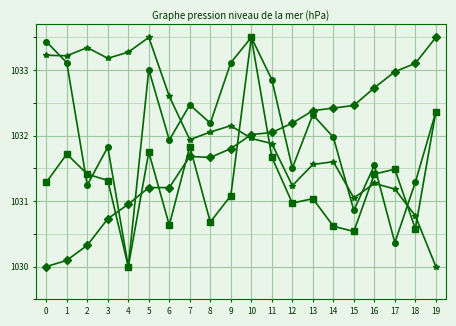

What is the minimum value shown in the chart?

1030.0